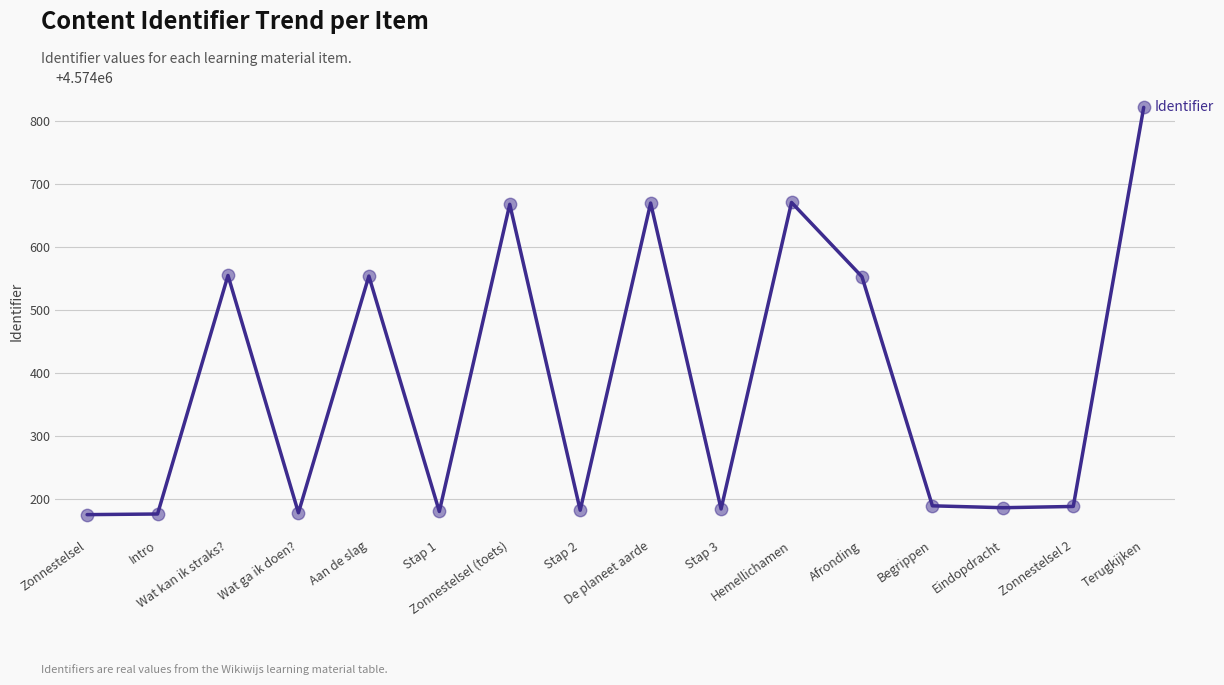

Approximately how many times larger is the value at Aan de slag compared to Zonnestelsel?

1.0